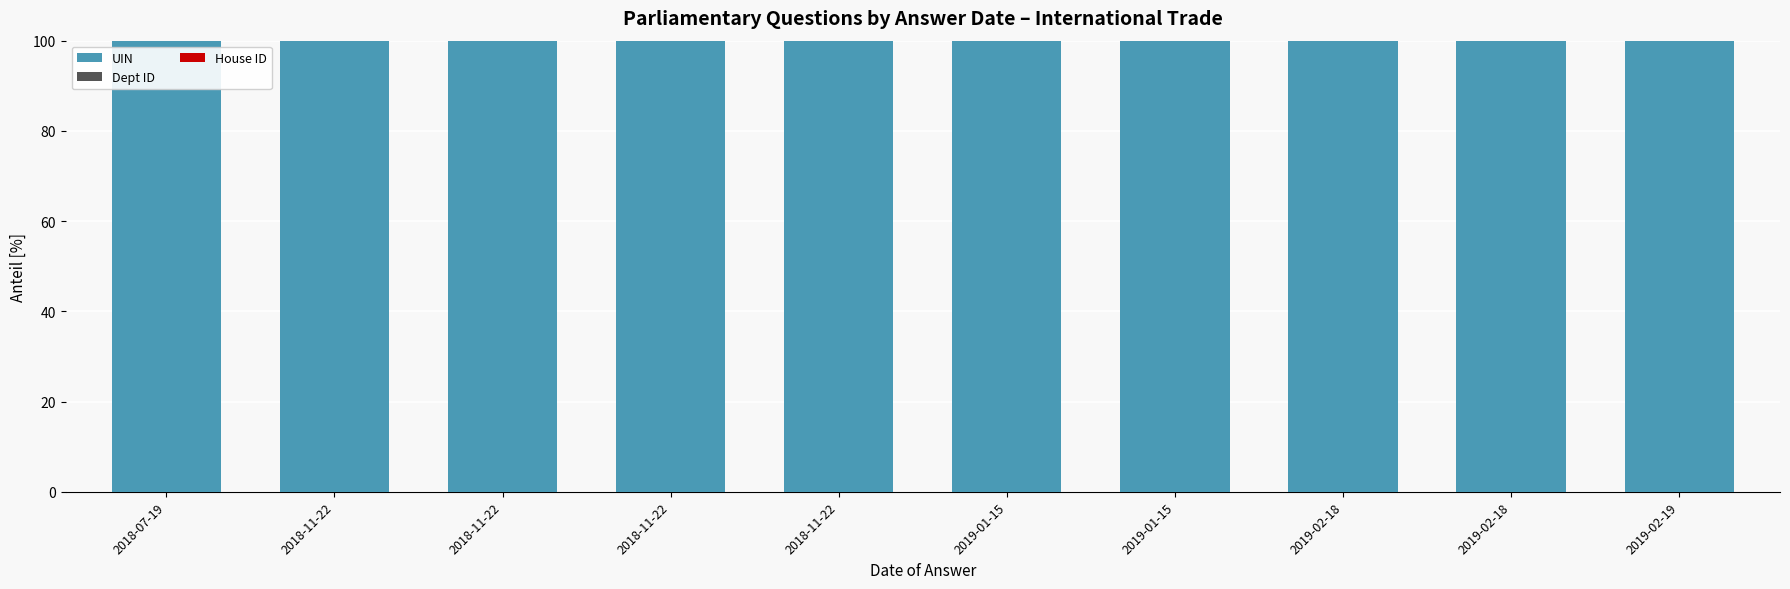

Count the number of data series in this chart.

3